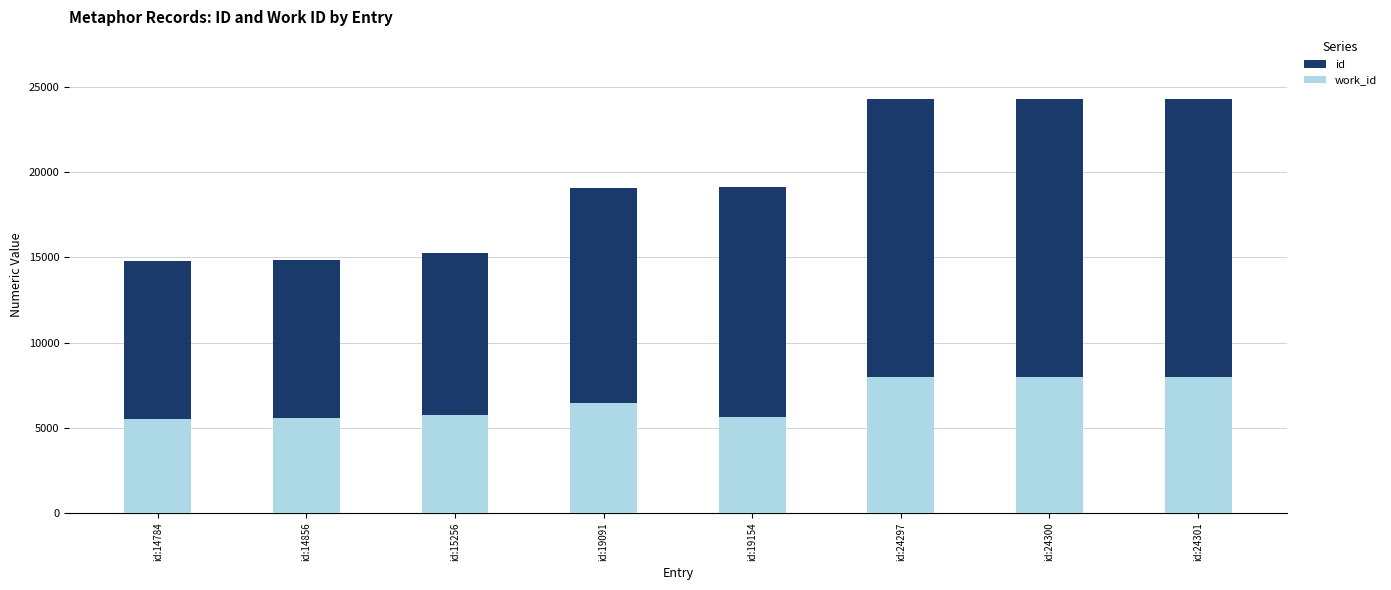

At how many categories does at least one series exceed 13854?

8